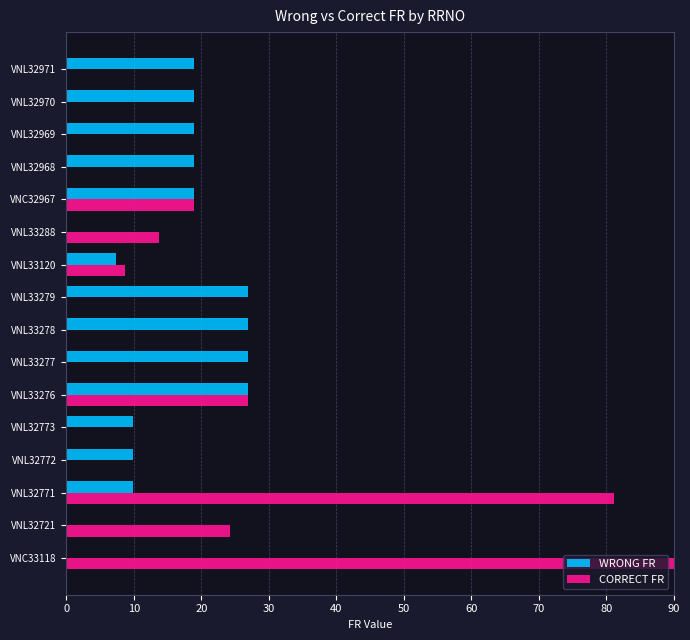

Between VNL32771 and VNL33279, which series saw the biggest shift?

CORRECT FR